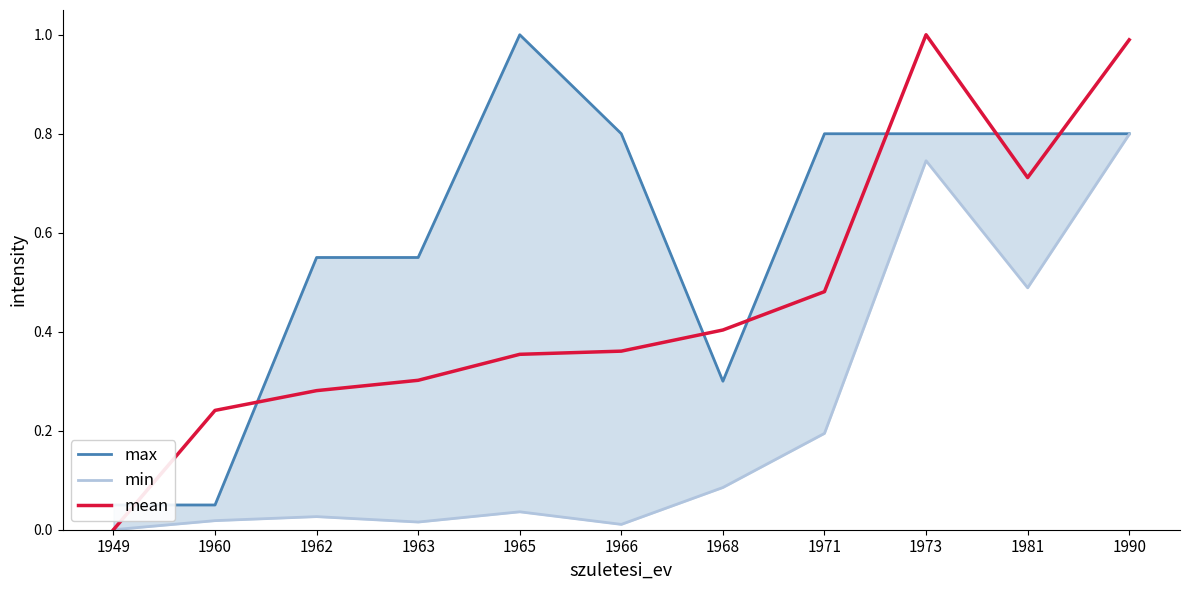

Which series ends up on top after the final intersection of max and mean?

mean